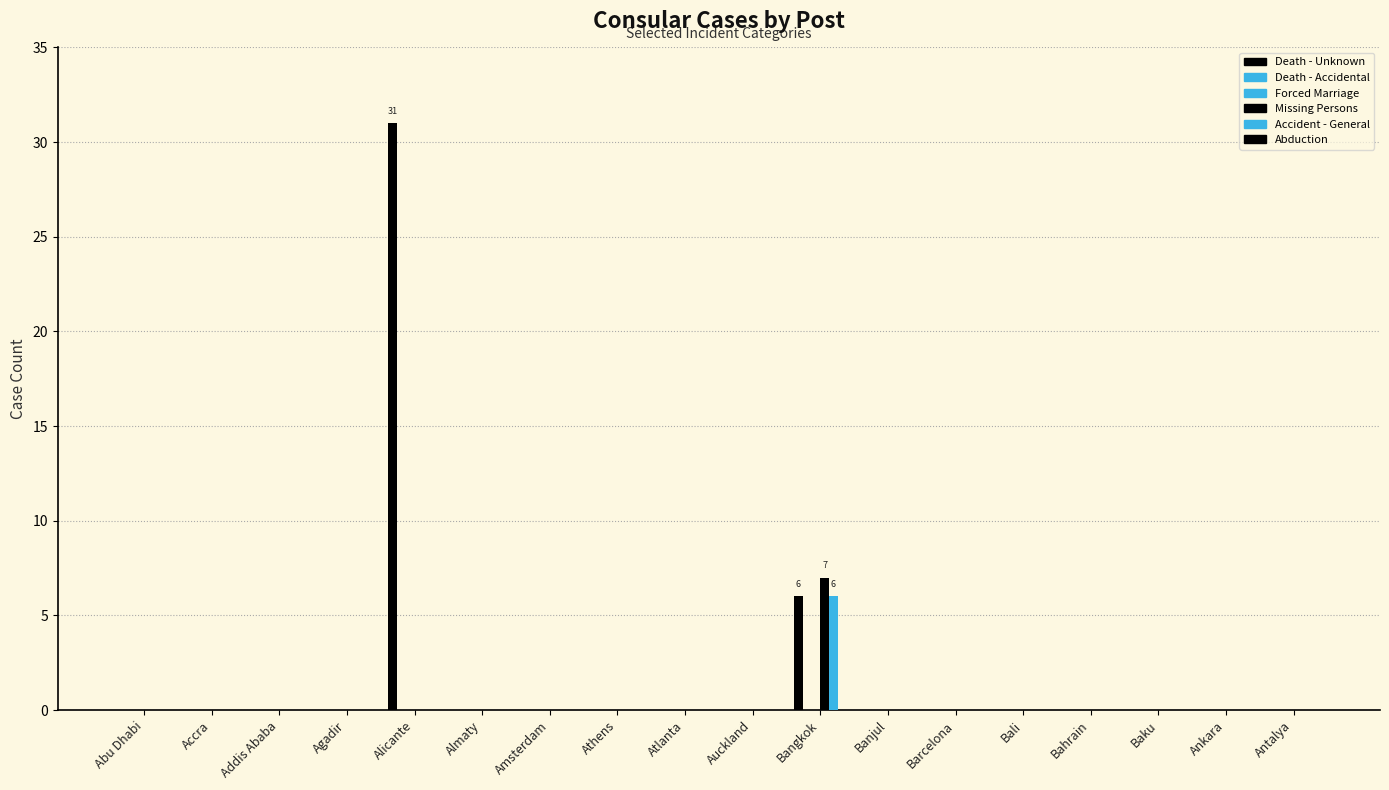

Rank the categories by Forced Marriage value from lowest to highest.

Abu Dhabi, Accra, Addis Ababa, Agadir, Alicante, Almaty, Amsterdam, Athens, Atlanta, Auckland, Bangkok, Banjul, Barcelona, Bali, Bahrain, Baku, Ankara, Antalya